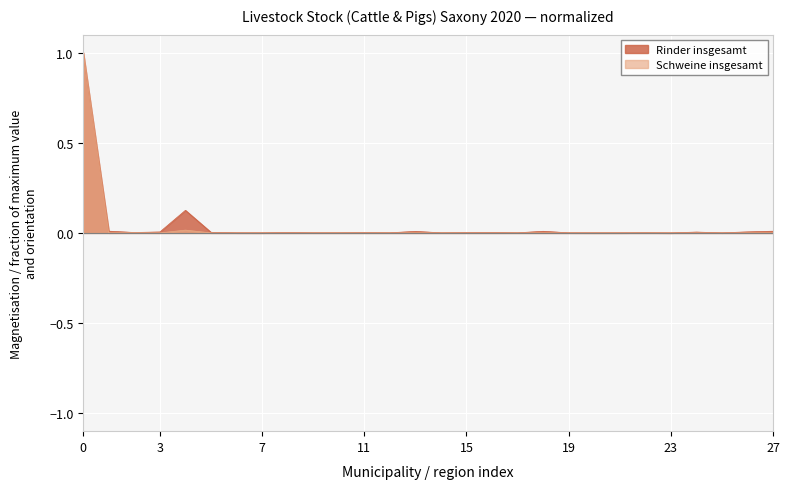

Count the number of categories in the chart.

28